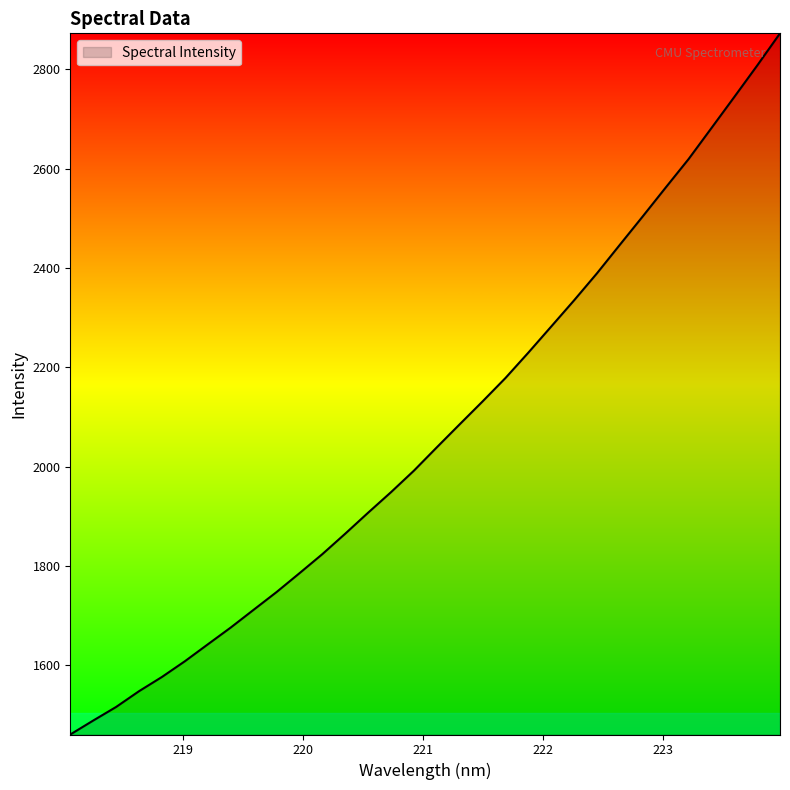

What is the greatest value displayed?

2872.3